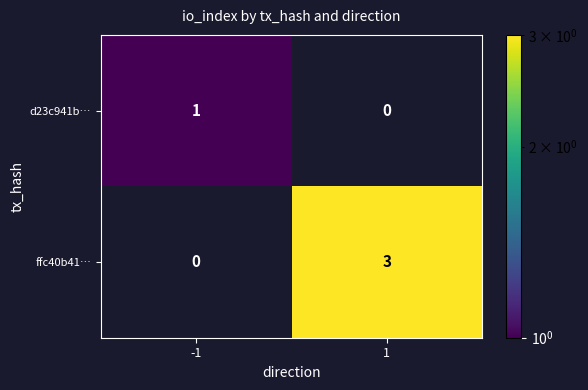

The ffc40b41… series shows 1 at 1. True or false?

False